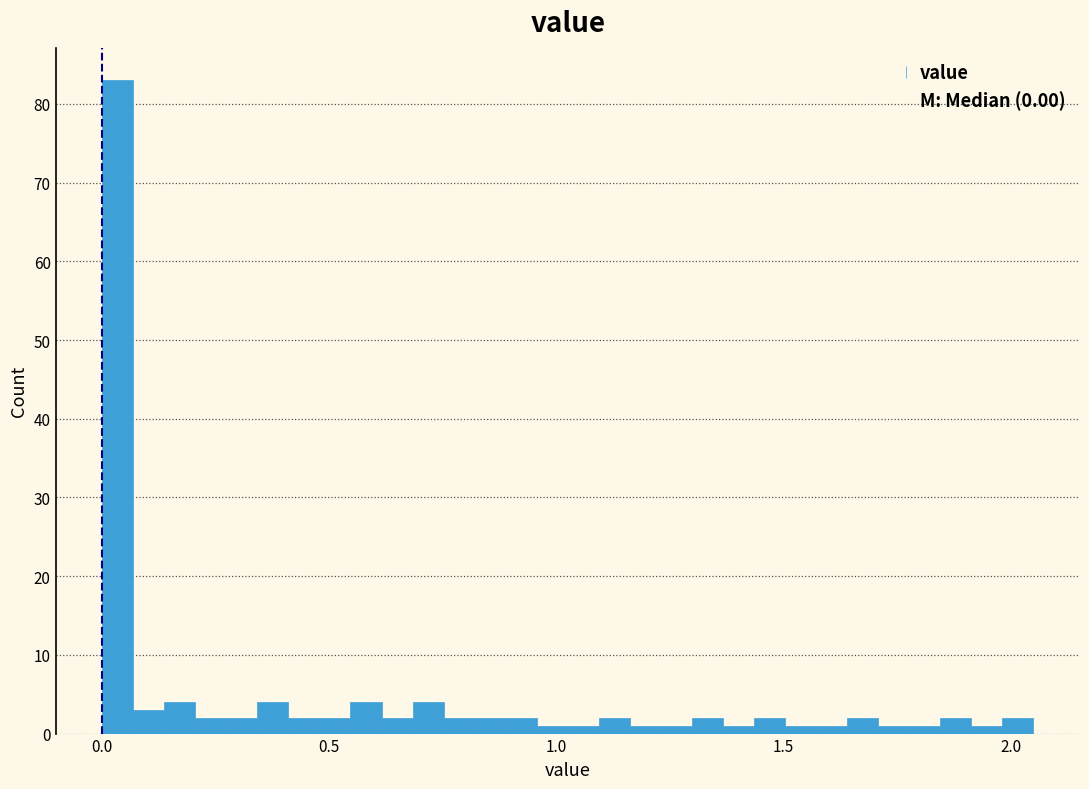

Around what value on the x-axis is the tallest bar? Give the approximate position of its centre, as read against the axis.

0.05